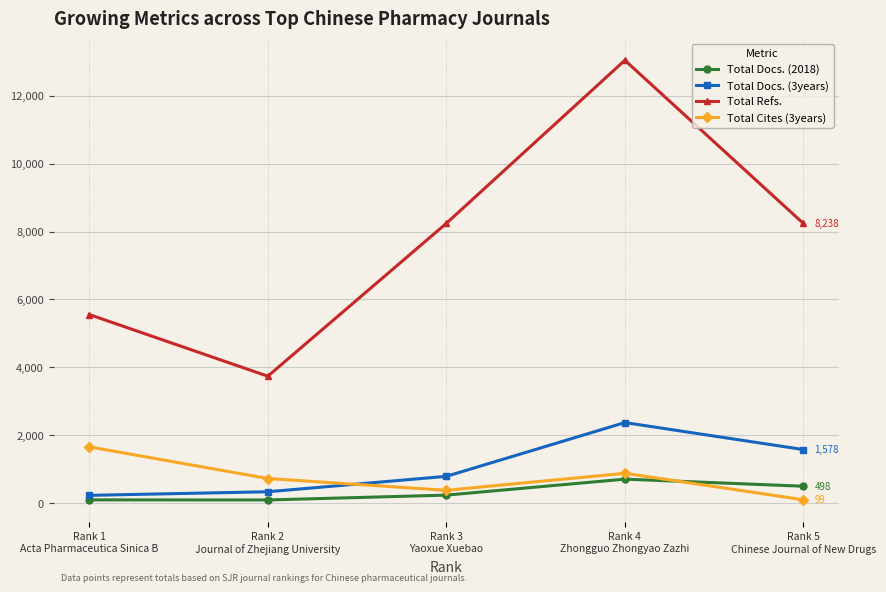

At which category does Total Docs. (3years) reach its first local peak?

Rank 4
Zhongguo Zhongyao Zazhi